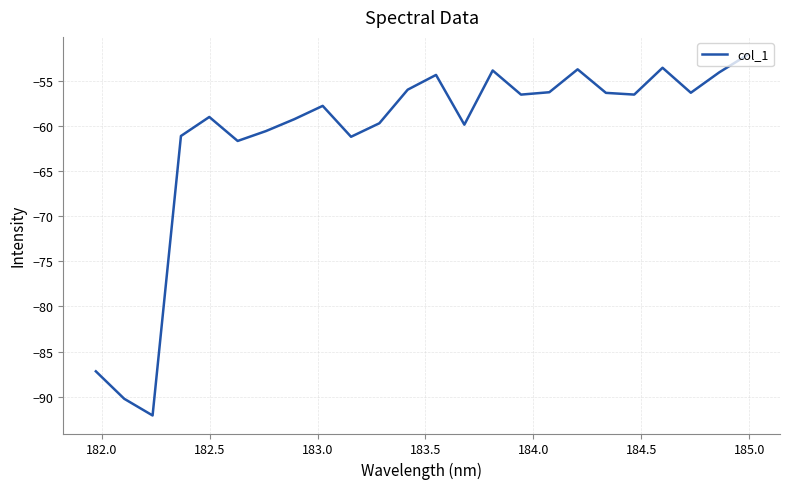

What is the difference between the maximum and second lowest values?

38.1